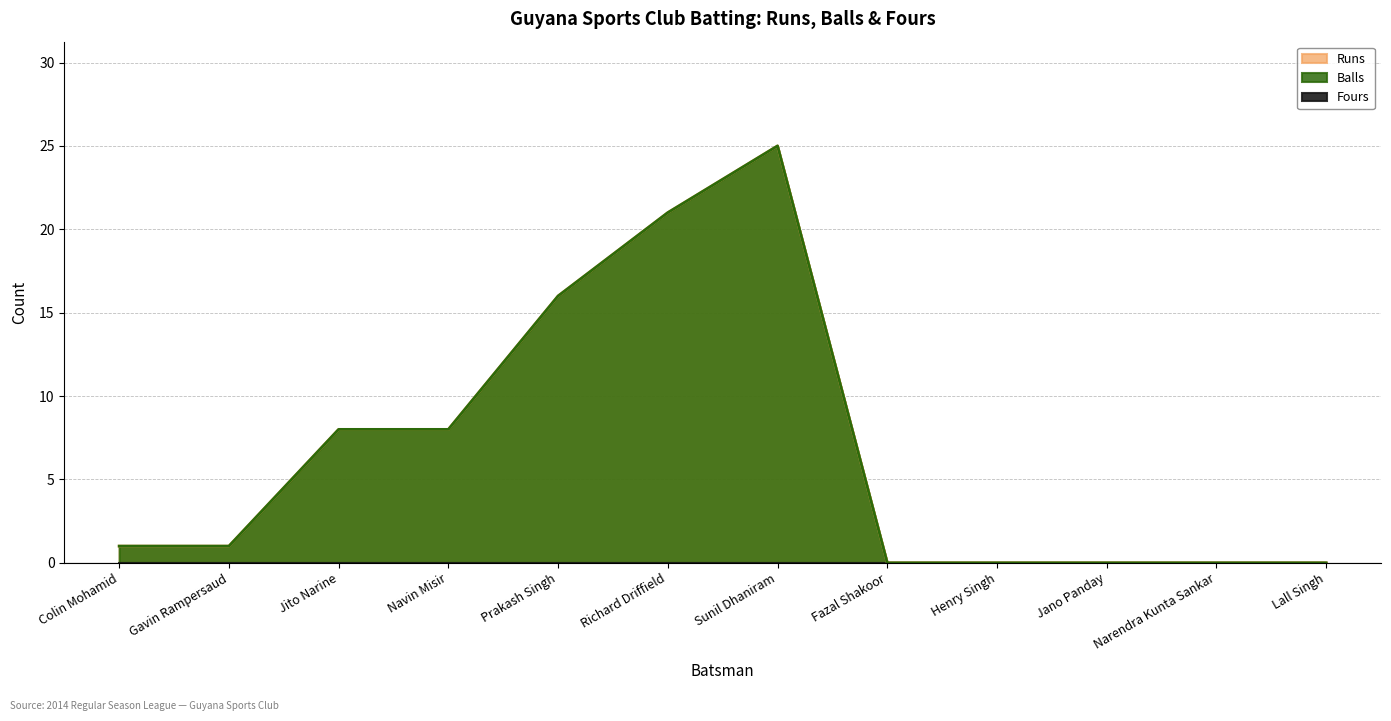

True or false: Balls and Runs intersect in this chart.

False